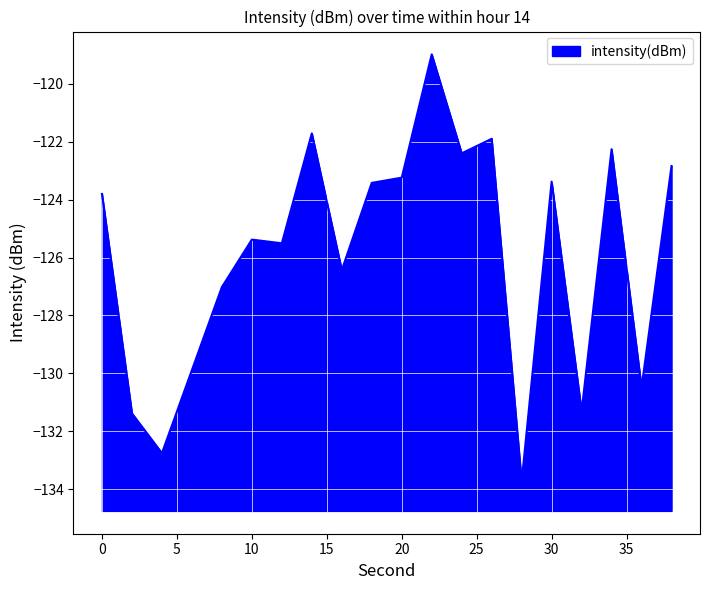

Reading left to right, what are all the values shown in this chart?

-123.8	-131.4	-132.7	-129.9	-127.0	-125.4	-125.5	-121.7	-126.4	-123.4	-123.2	-119.0	-122.4	-121.9	-133.7	-123.4	-131.3	-122.3	-130.5	-122.8